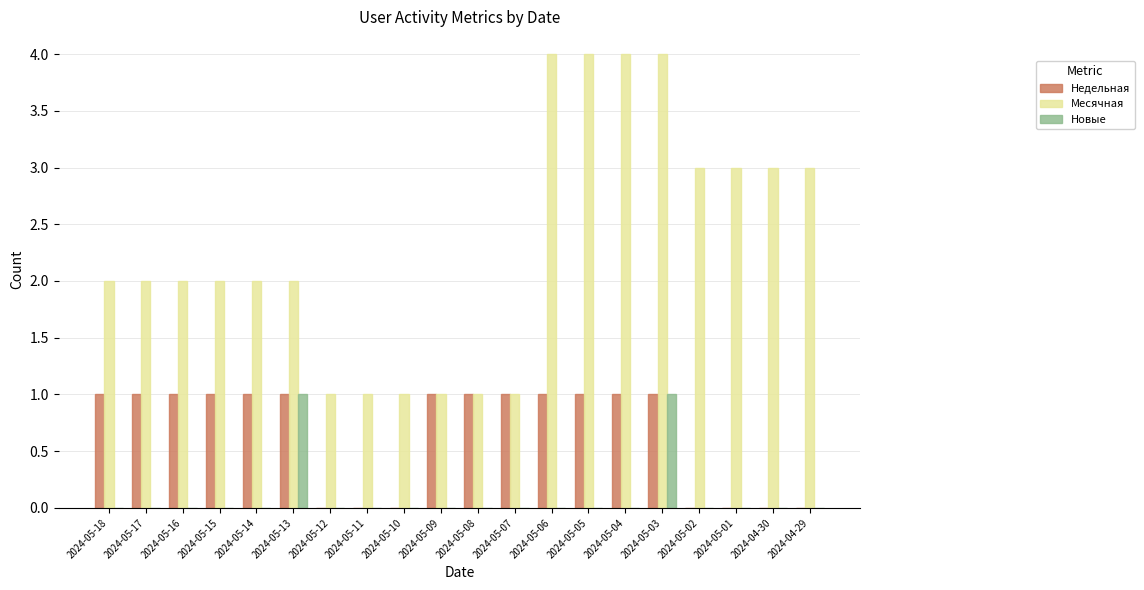

What is the maximum value shown in the chart?

4